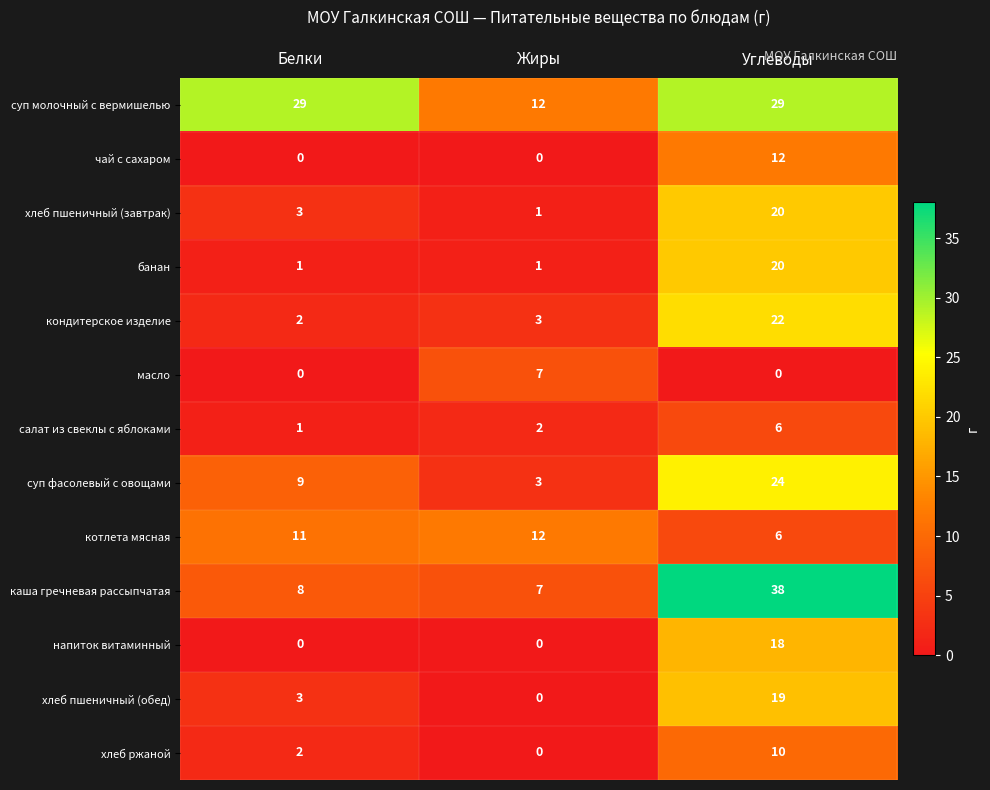

True or false: кондитерское изделие has a value of 22 at Углеводы.

True